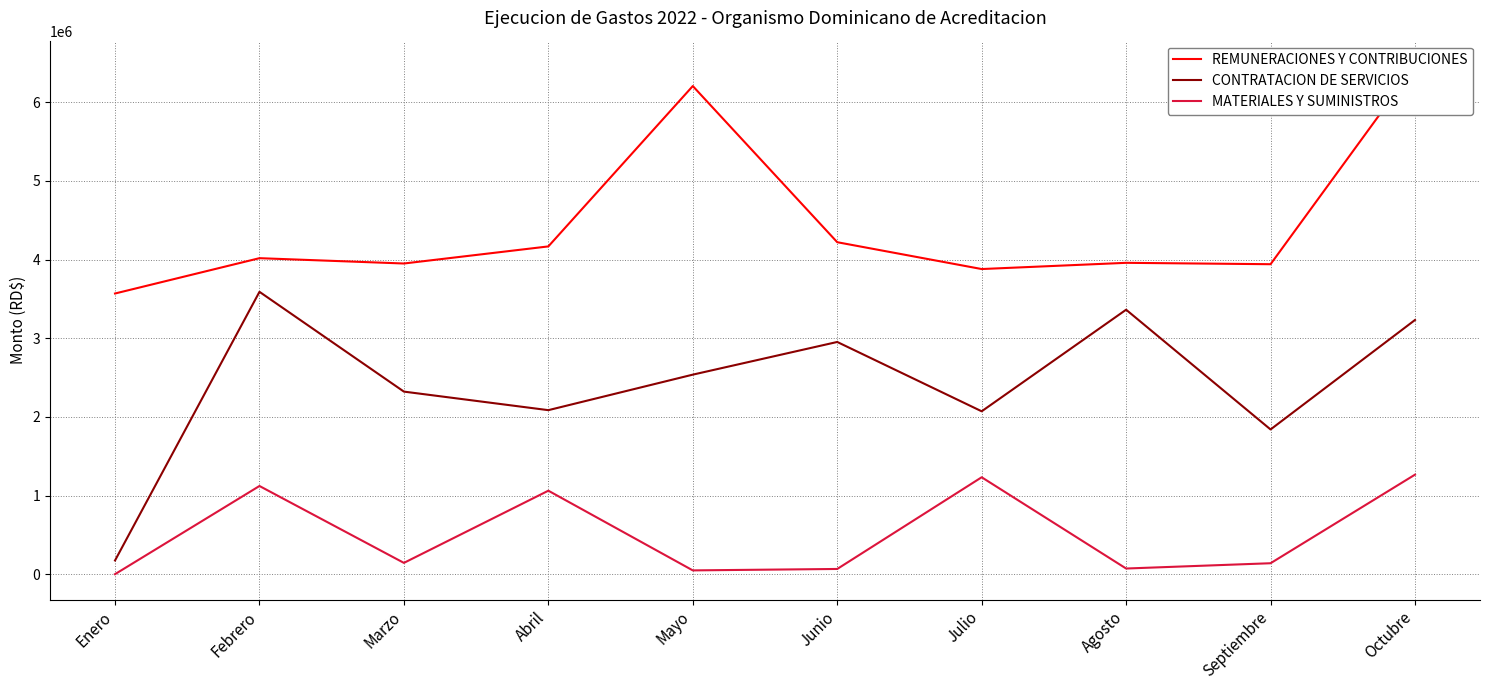

What are all the series names shown in the legend?

REMUNERACIONES Y CONTRIBUCIONES, CONTRATACION DE SERVICIOS, MATERIALES Y SUMINISTROS